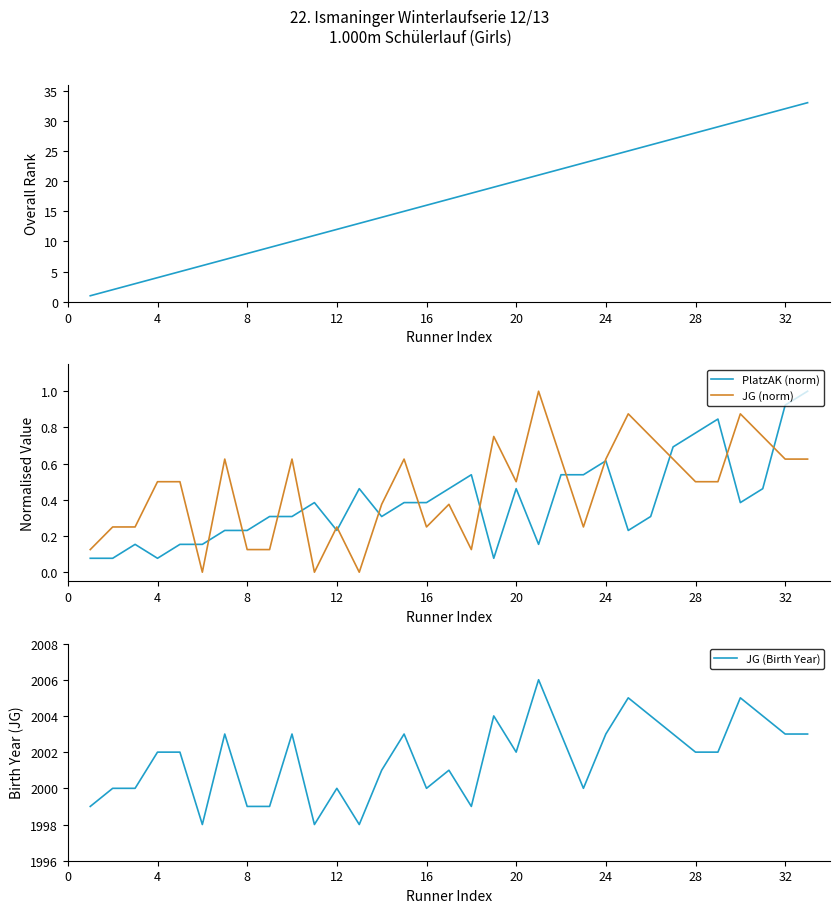

What are all the series names shown in the legend?

Platz, PlatzAK (norm), JG (norm), JG (Birth Year)